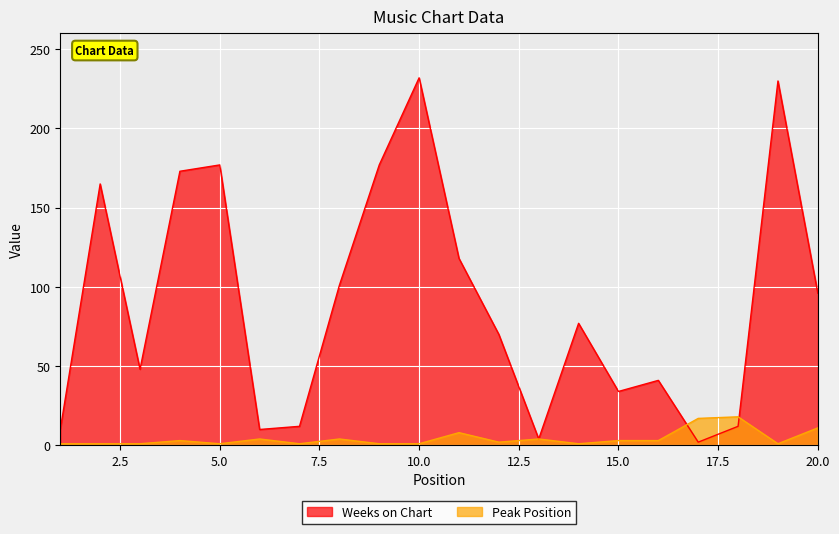

Which has a higher value, 8 or 7?

8